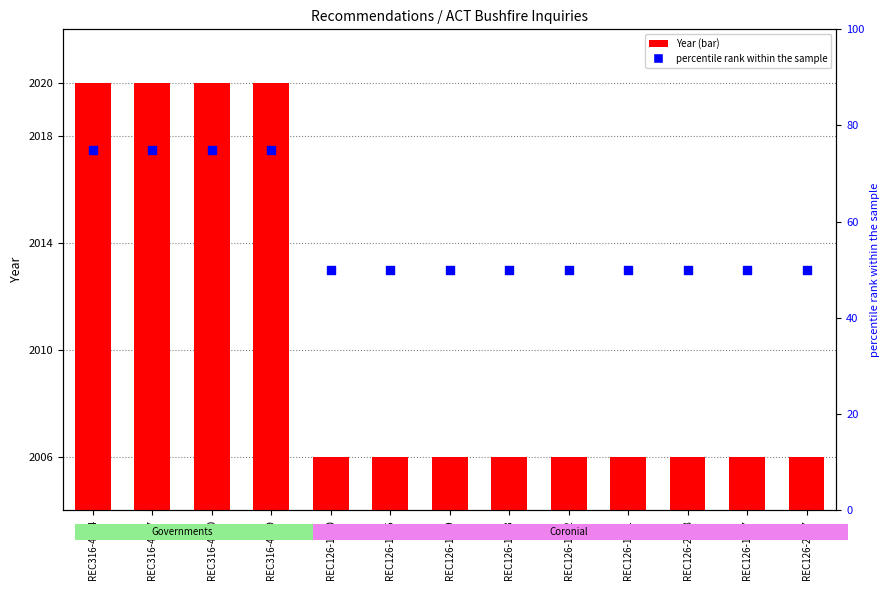

Which series contains the lowest Y value?

Year